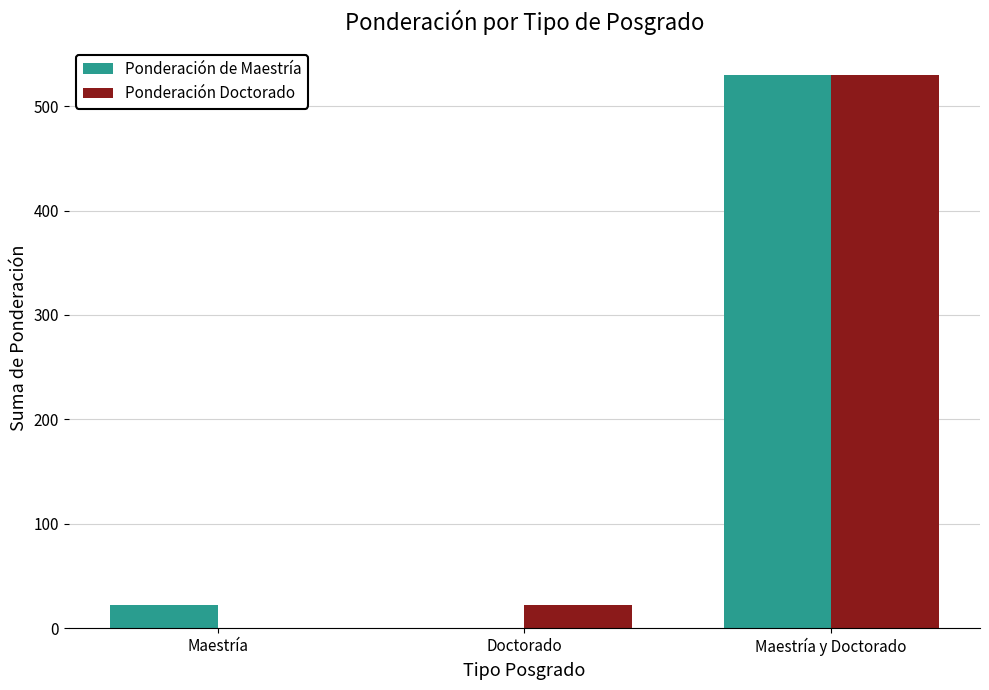

Is the value of Ponderación Doctorado at Maestría greater than the value of Ponderación de Maestría at Maestría y Doctorado?

No